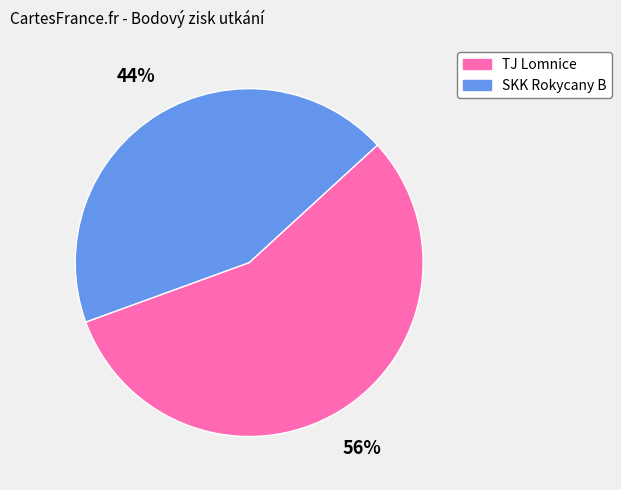

How many slices are in this pie chart?

2